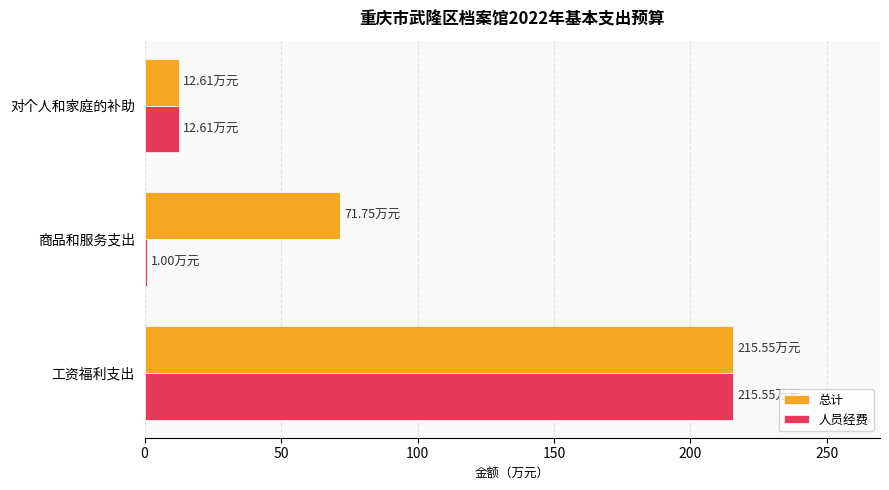

List the labels in order of 总计 value, smallest first.

对个人和家庭的补助, 商品和服务支出, 工资福利支出